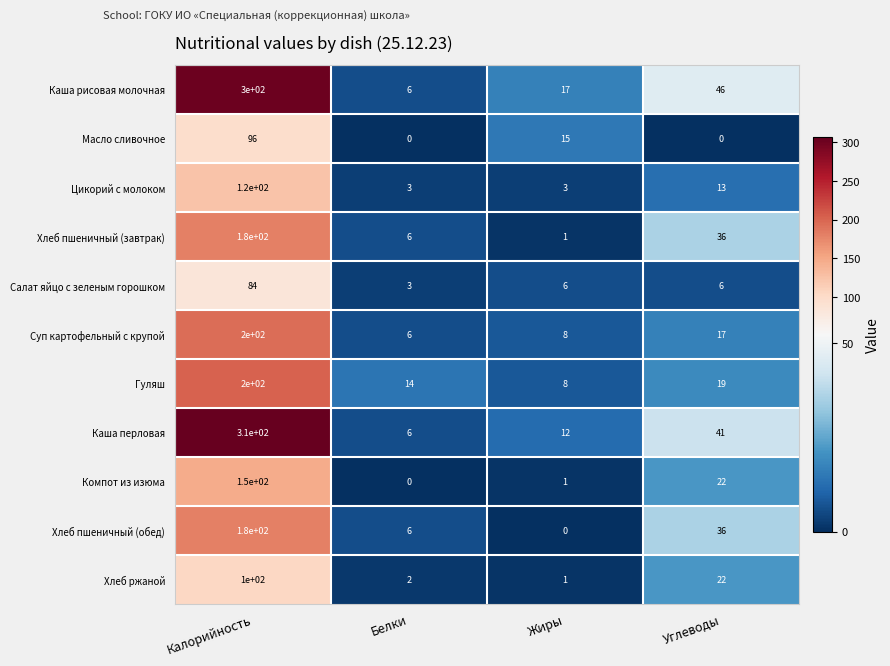

At which category is the sum across all series the highest?

Калорийность